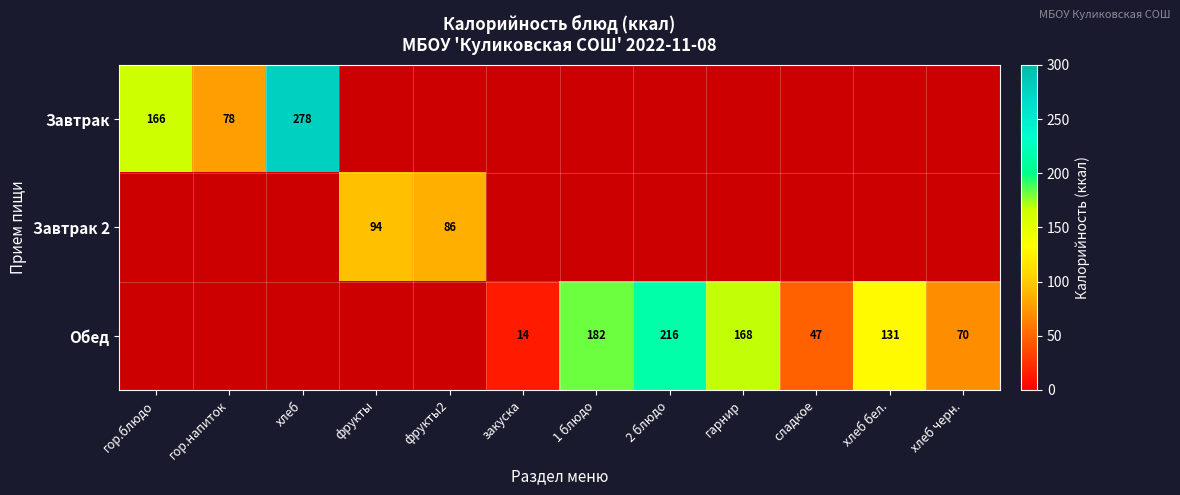

True or false: Обед has a value of 18 at сладкое.

False